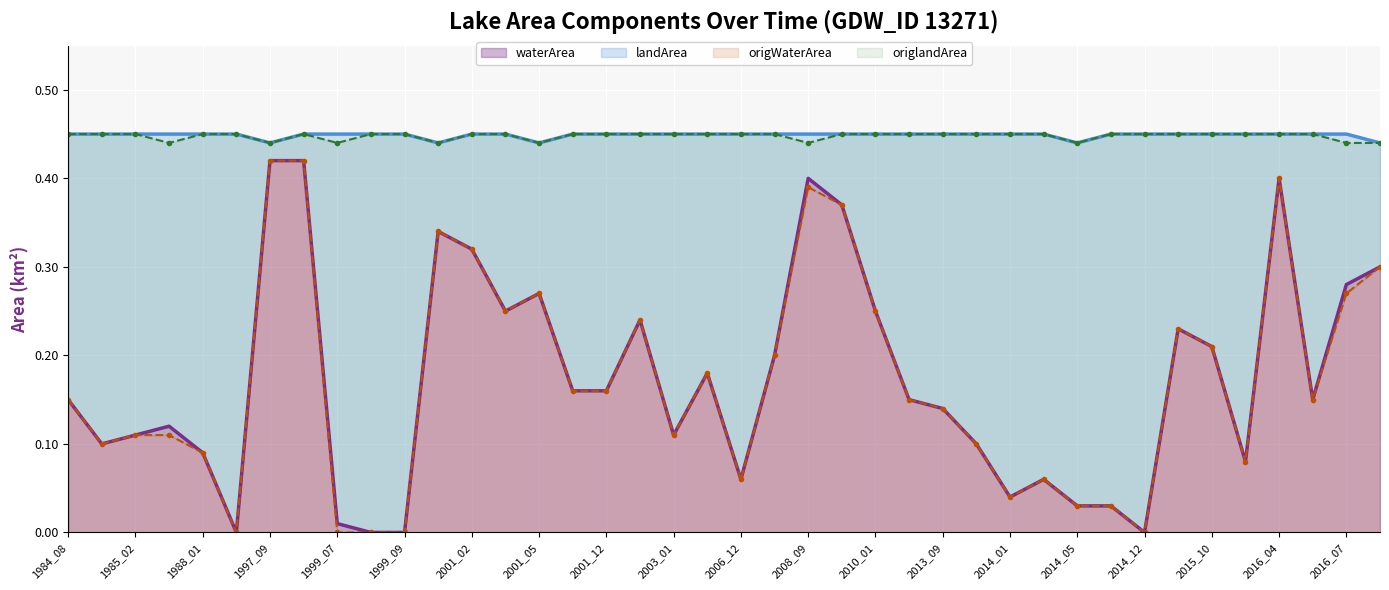

How many data points does each series have?

40